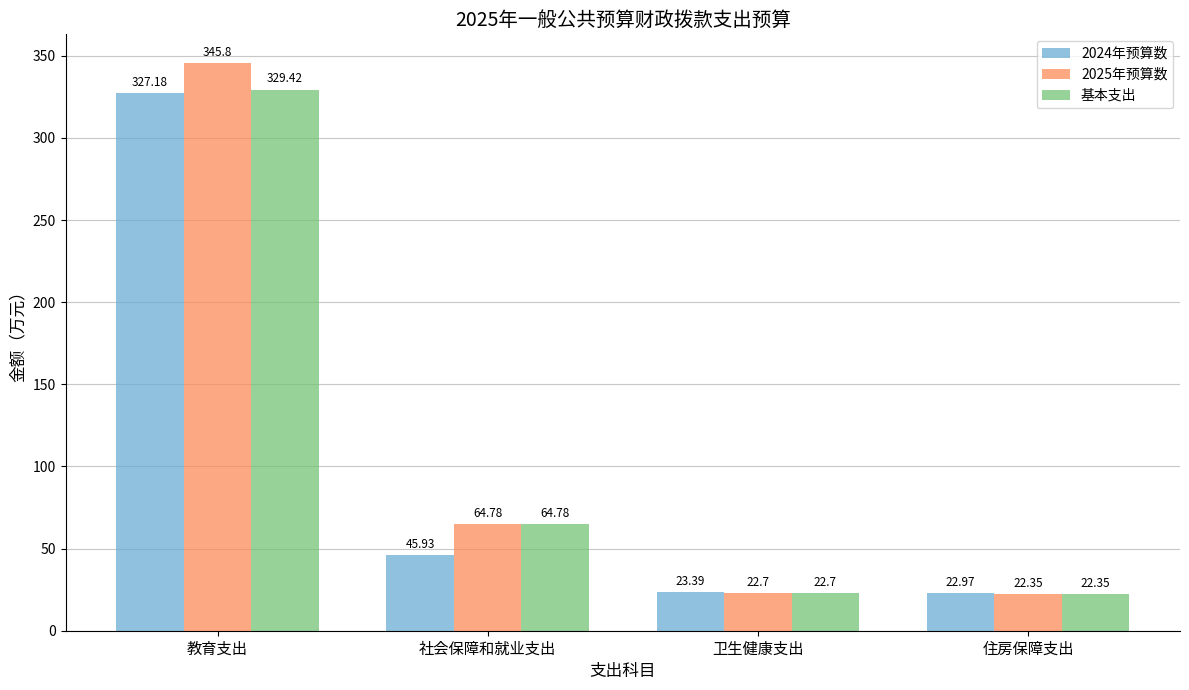

Is the value of 2024年预算数 at 住房保障支出 greater than the value of 基本支出 at 住房保障支出?

Yes